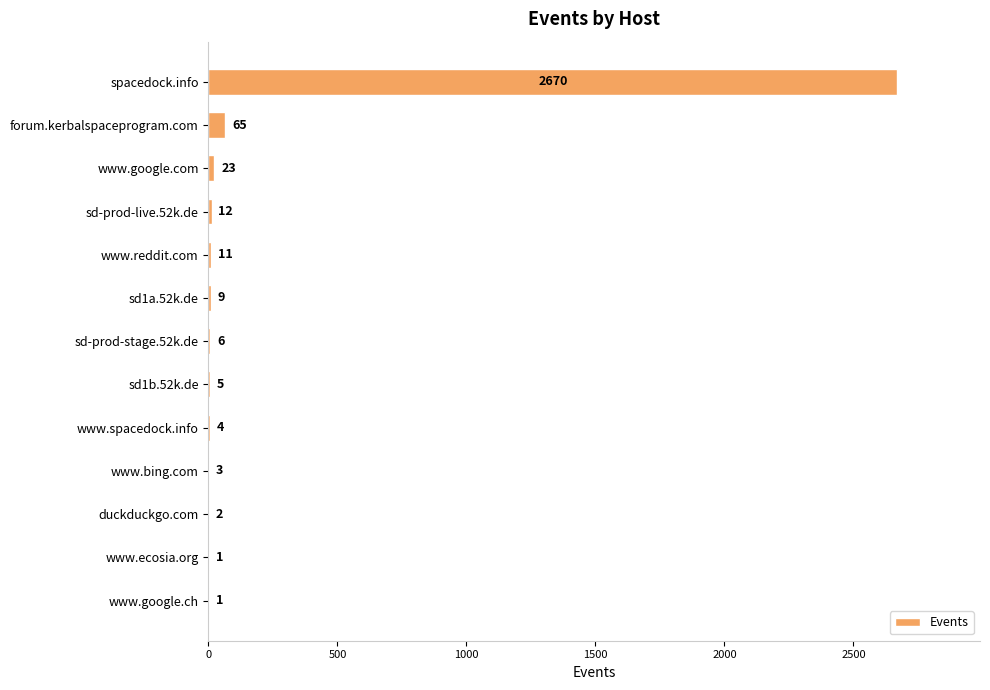

Is it true that the value at www.reddit.com is 11?

True